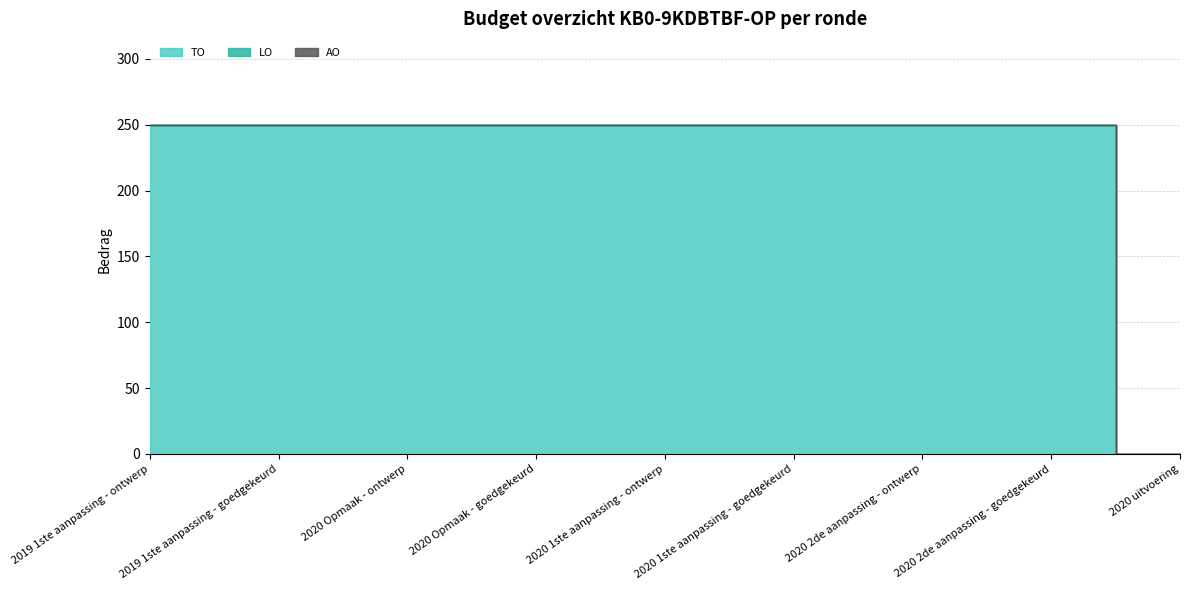

Between 2020 Opmaak - goedgekeurd and 2020 Opmaak - ontwerp, which is larger?

2020 Opmaak - goedgekeurd